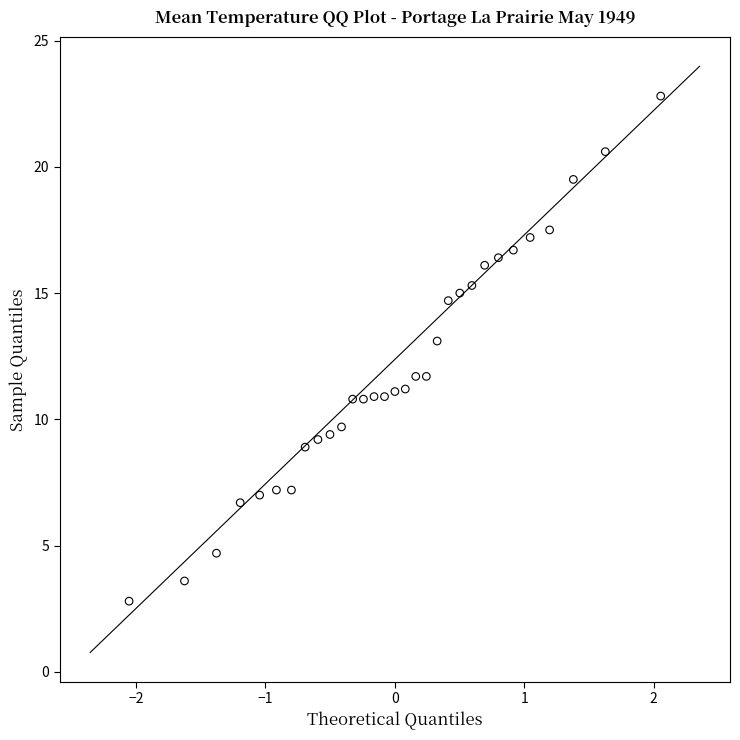

What is the range of X values (max minus min)?

4.1